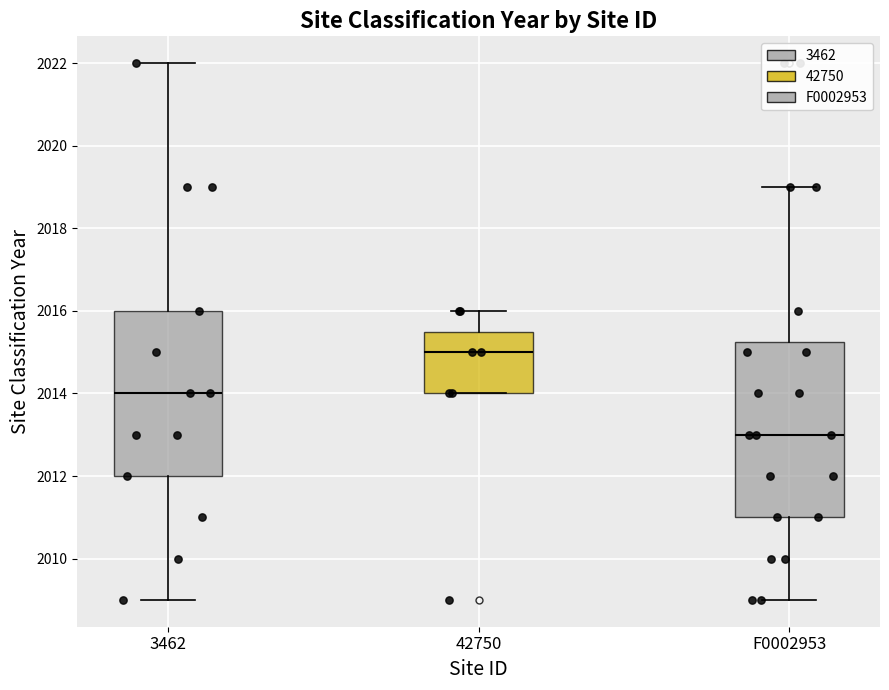

Which box has the lowest median line?

F0002953